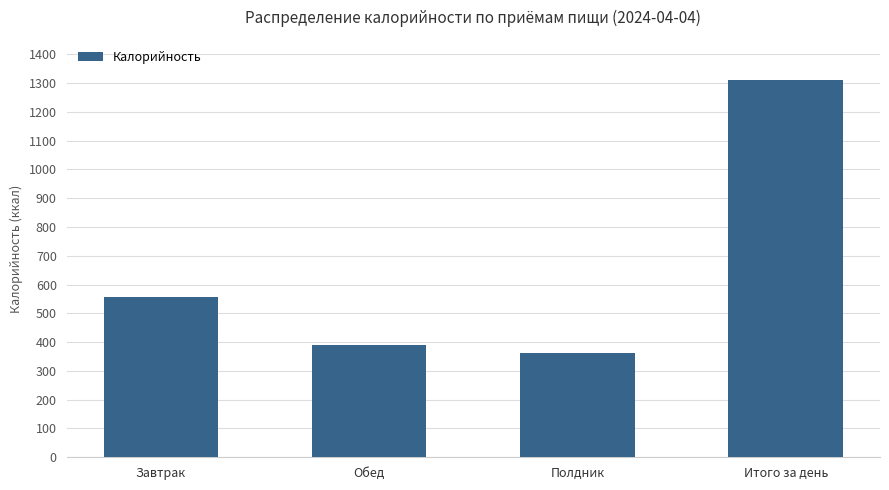

Rank the categories by value from lowest to highest.

Полдник, Обед, Завтрак, Итого за день